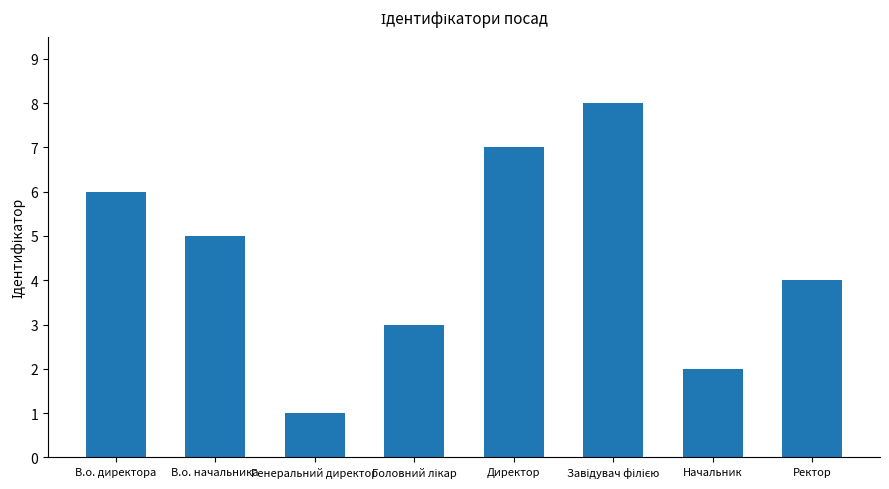

What is the label of the 2nd bar from the left?

В.о. начальника